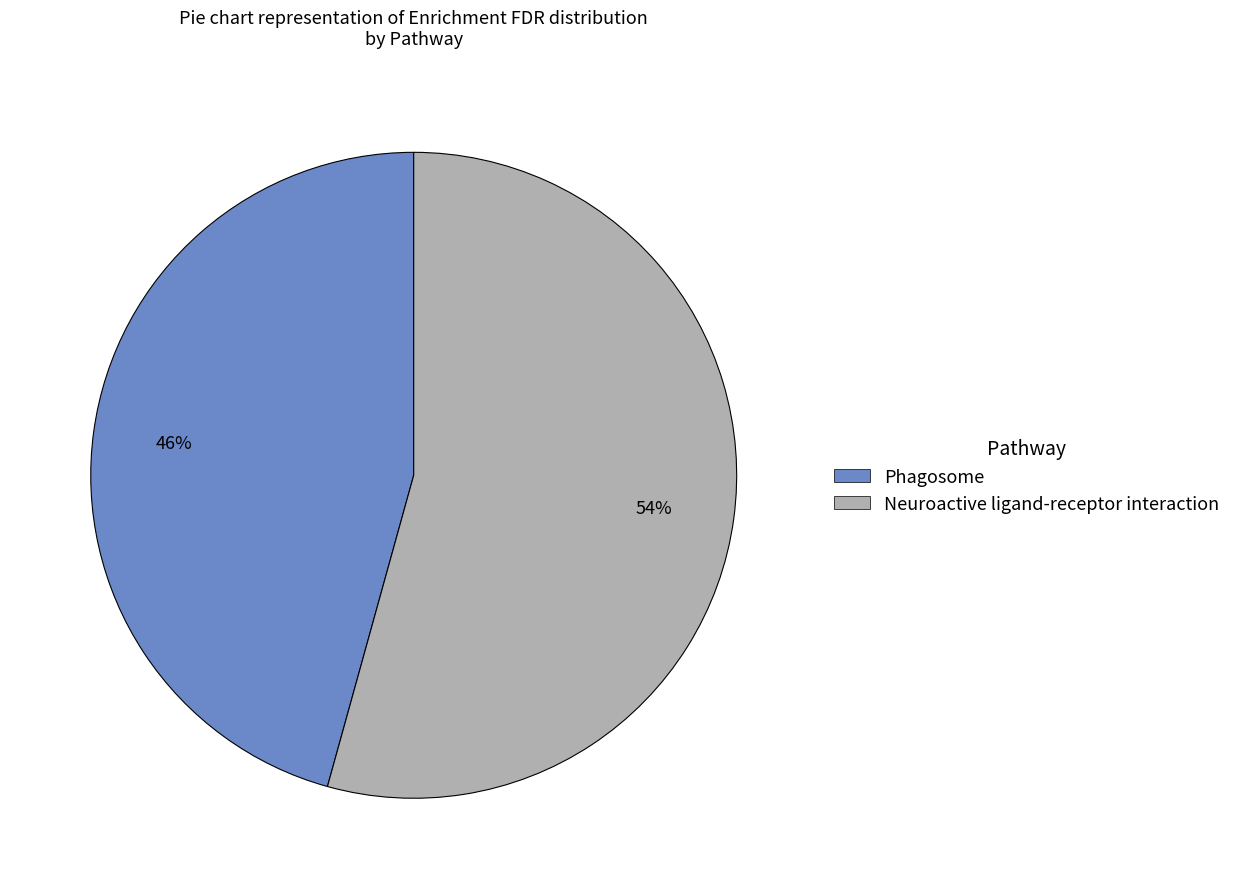

To the nearest percent, what portion does Neuroactive ligand-receptor interaction represent?

54%